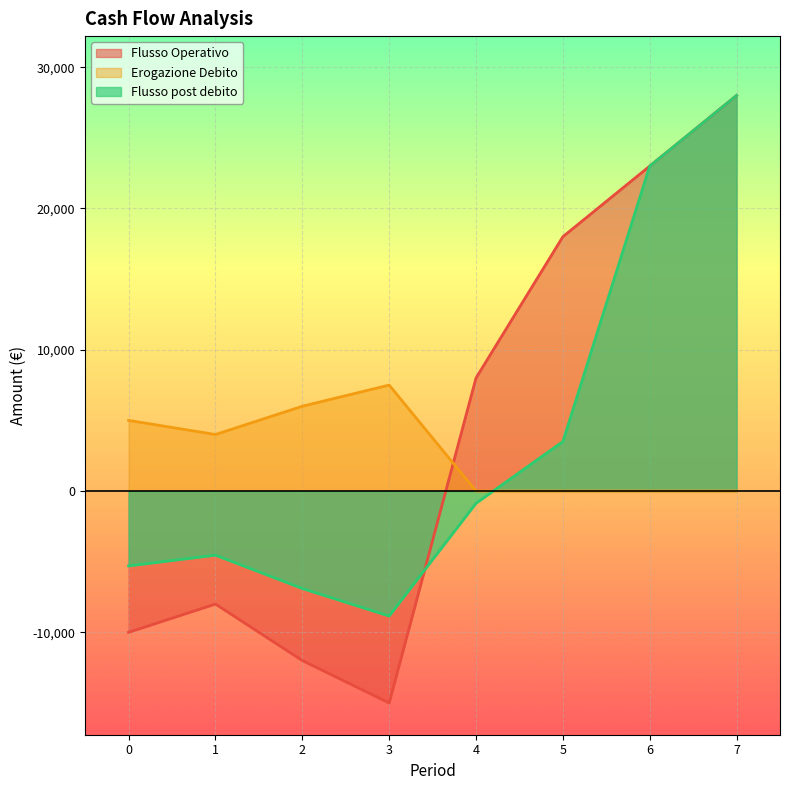

What is the spread (max minus min) of values at 2?

18000